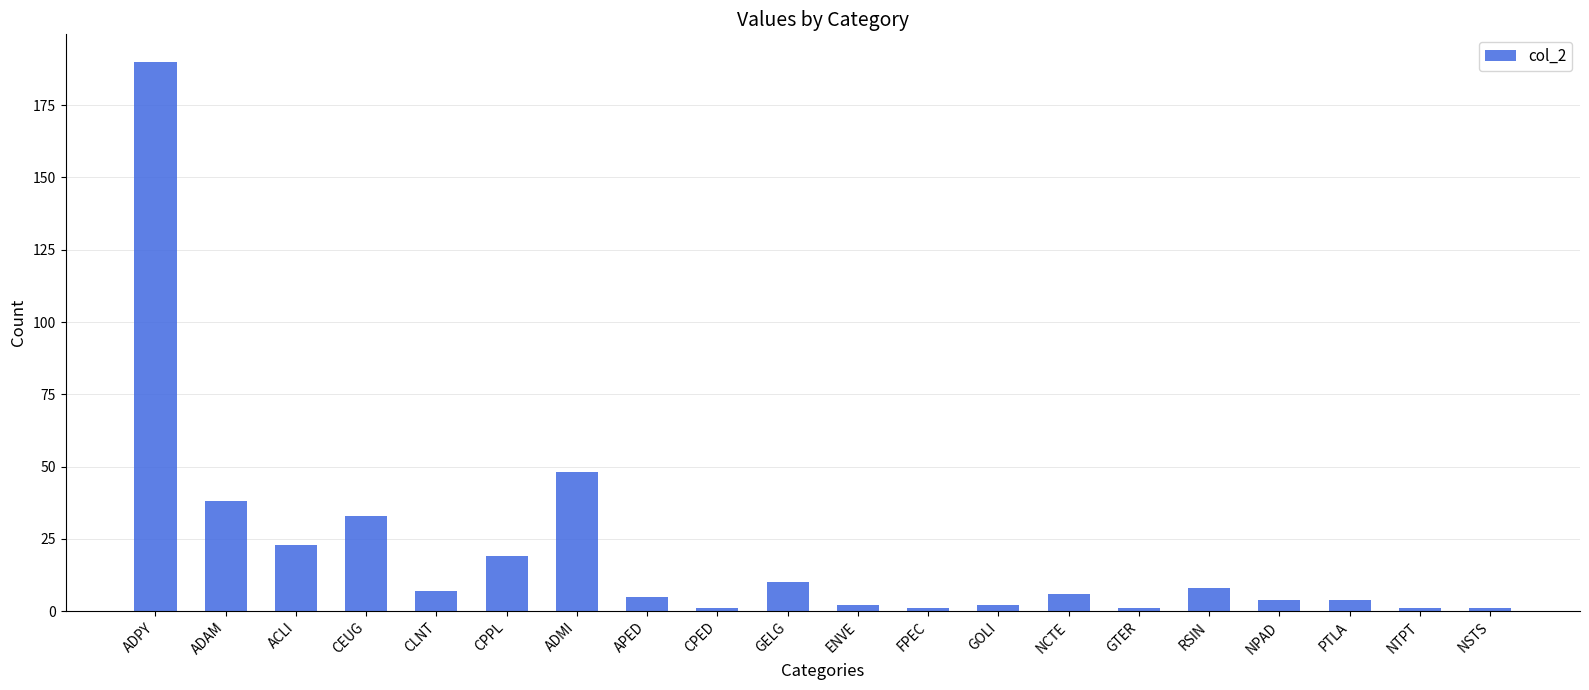

What is the value of the 13th bar from the left?

2